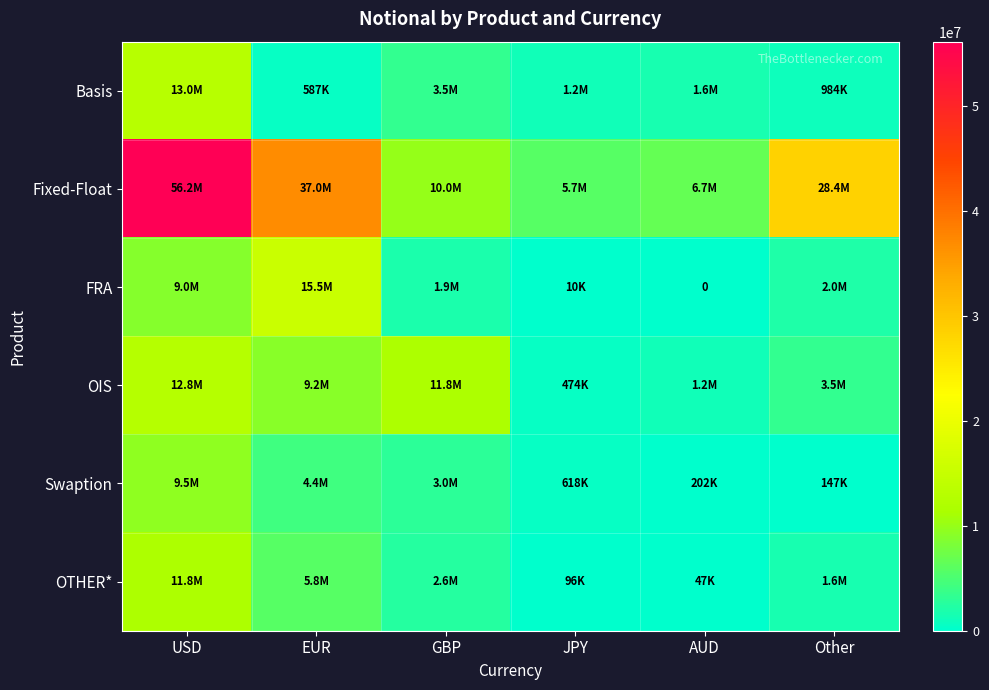

Between EUR and JPY, which series saw the biggest shift?

Fixed-Float